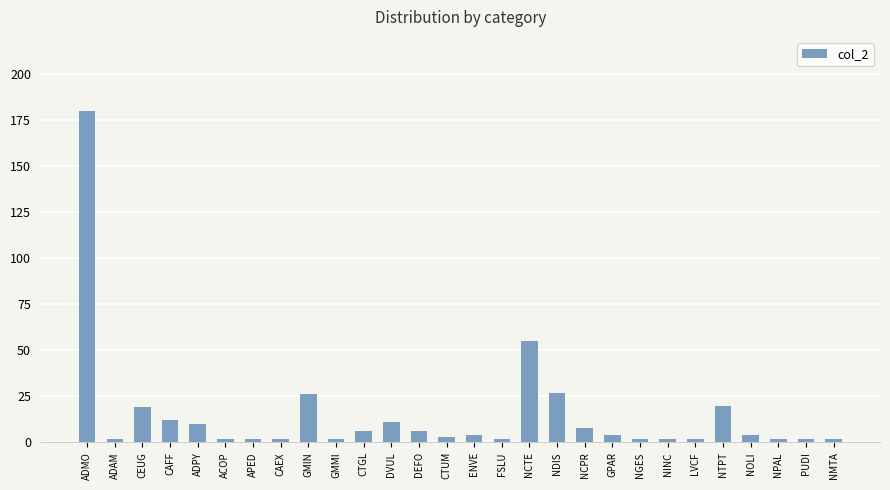

What is the value of the 4th bar from the left?

12